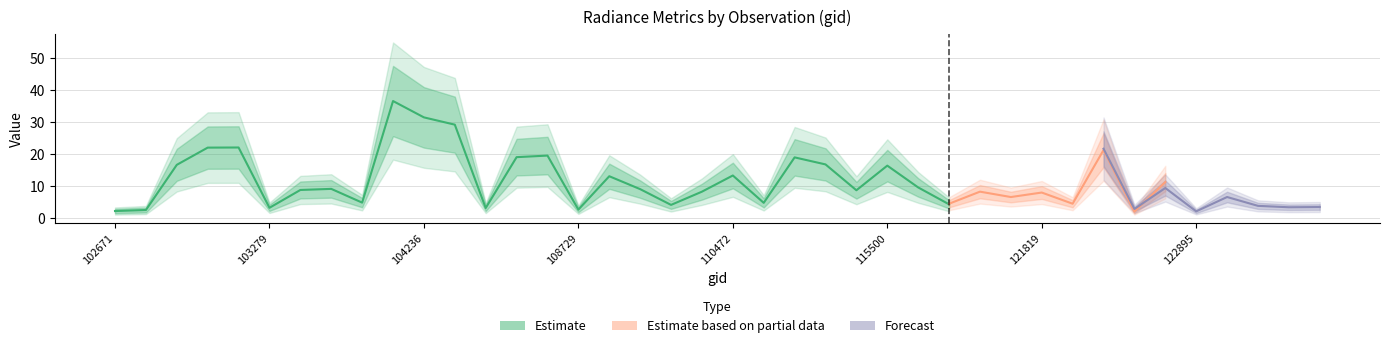

Which label corresponds to the largest value in the chart?

104229